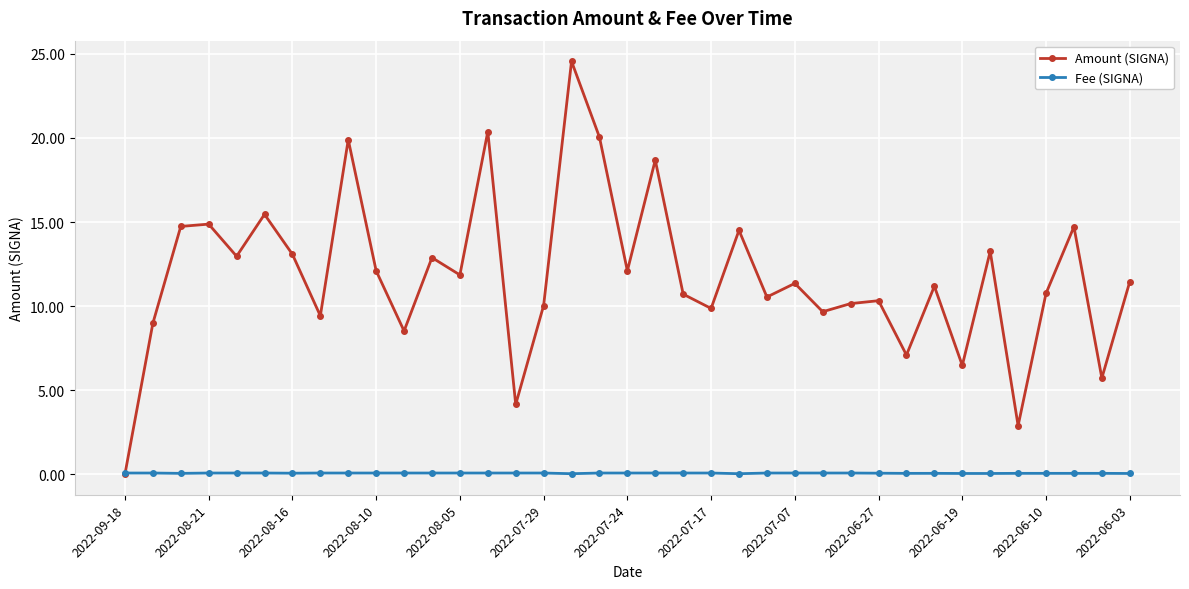

Which series has the largest range (max minus min)?

Amount (SIGNA)